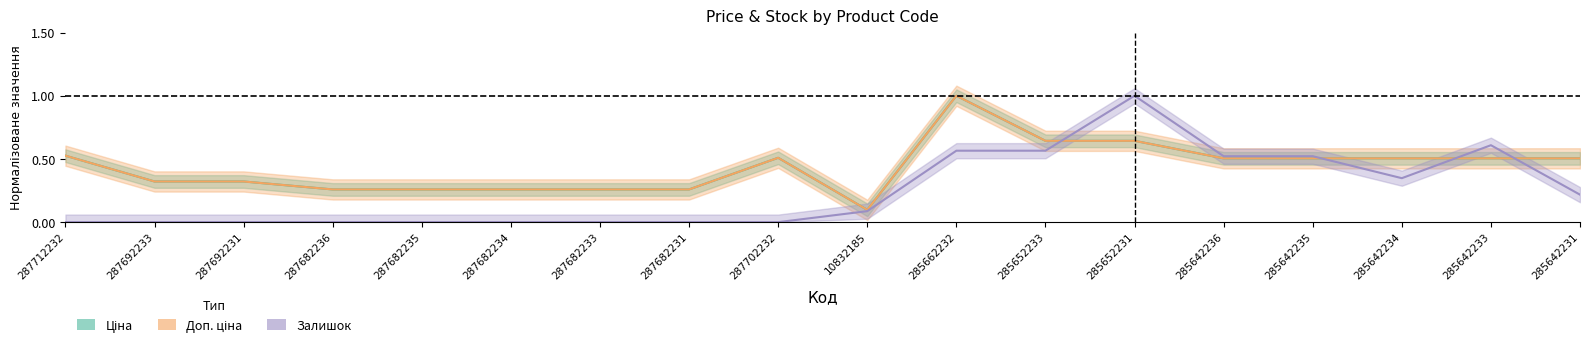

What is the total value across all series at 287682231?

0.5